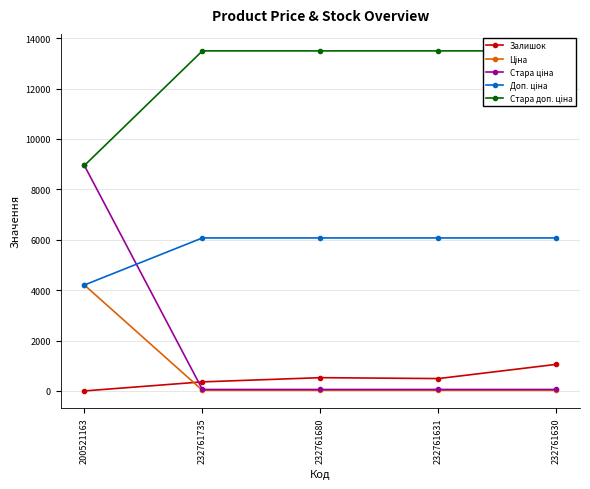

What is the sum of the Стара ціна values at 232761631 and 232761735?

119.9